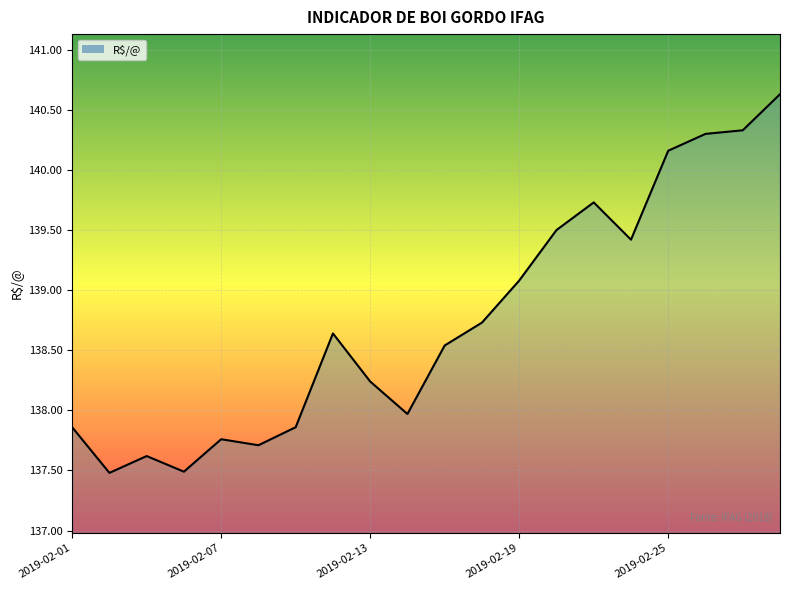

What is the maximum value shown in the chart?

140.6